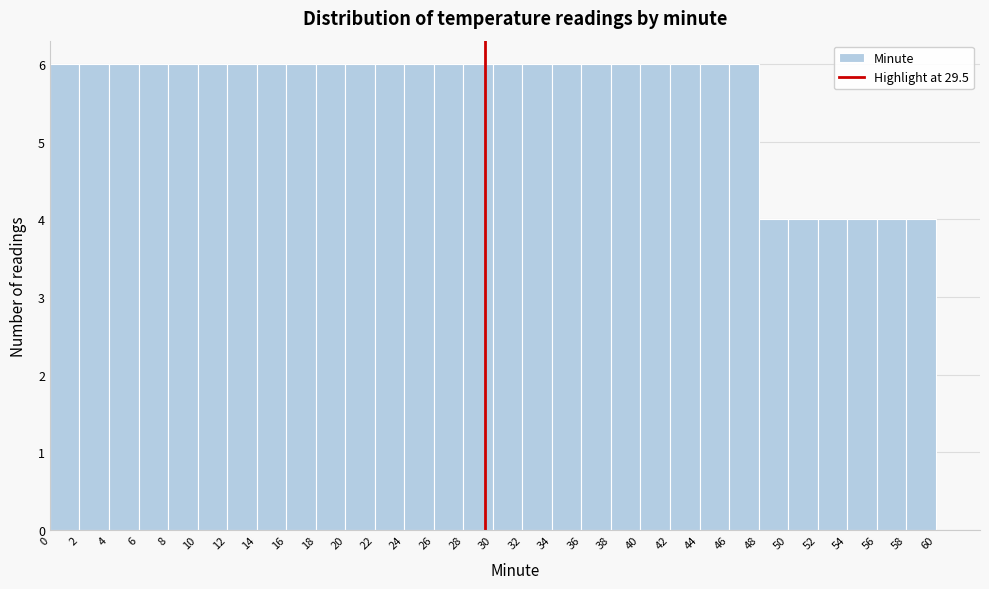

What is the height of the bar covering 26 to 28 on the x-axis? The values are not printed on the chart, so give them approximately, as read against the axis.

6